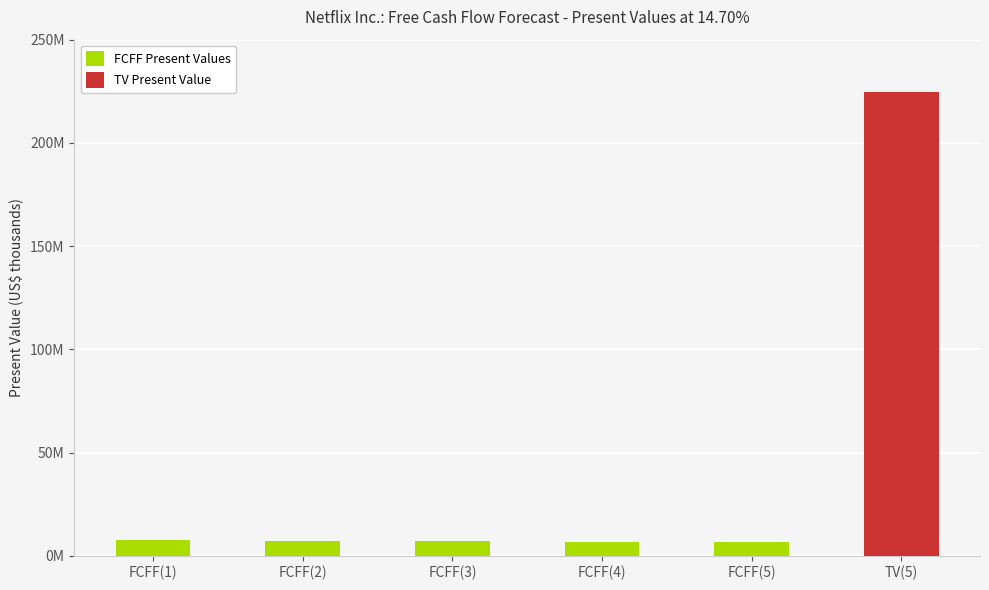

What is the value of the 5th bar from the left?

6657106